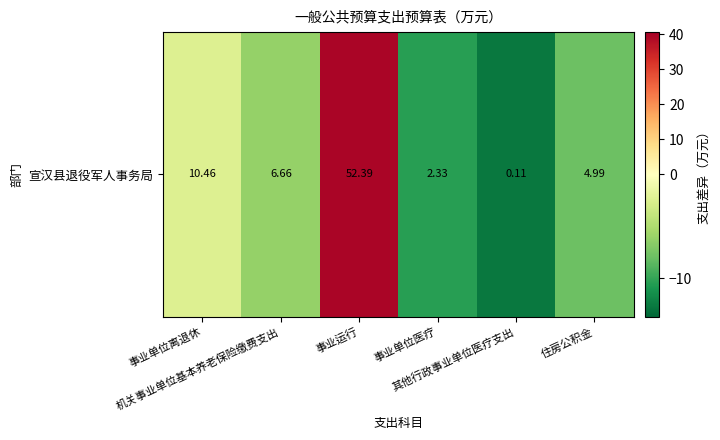

What is the difference between the second highest and minimum values?

10.4